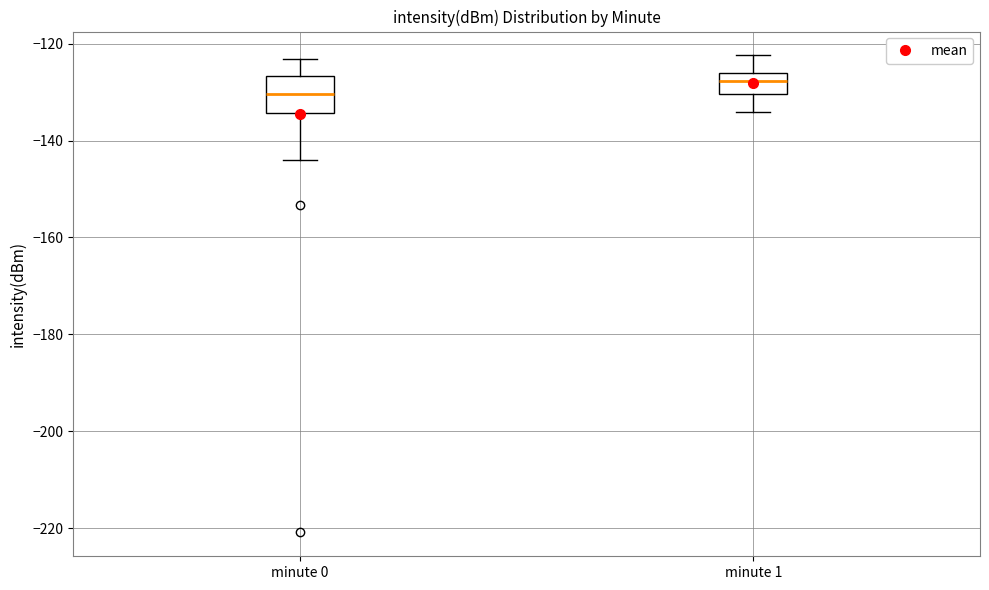

Where is the upper edge of the box for minute 1 on the y-axis? The values are not printed on the chart, so give them approximately, as read against the axis.

-126